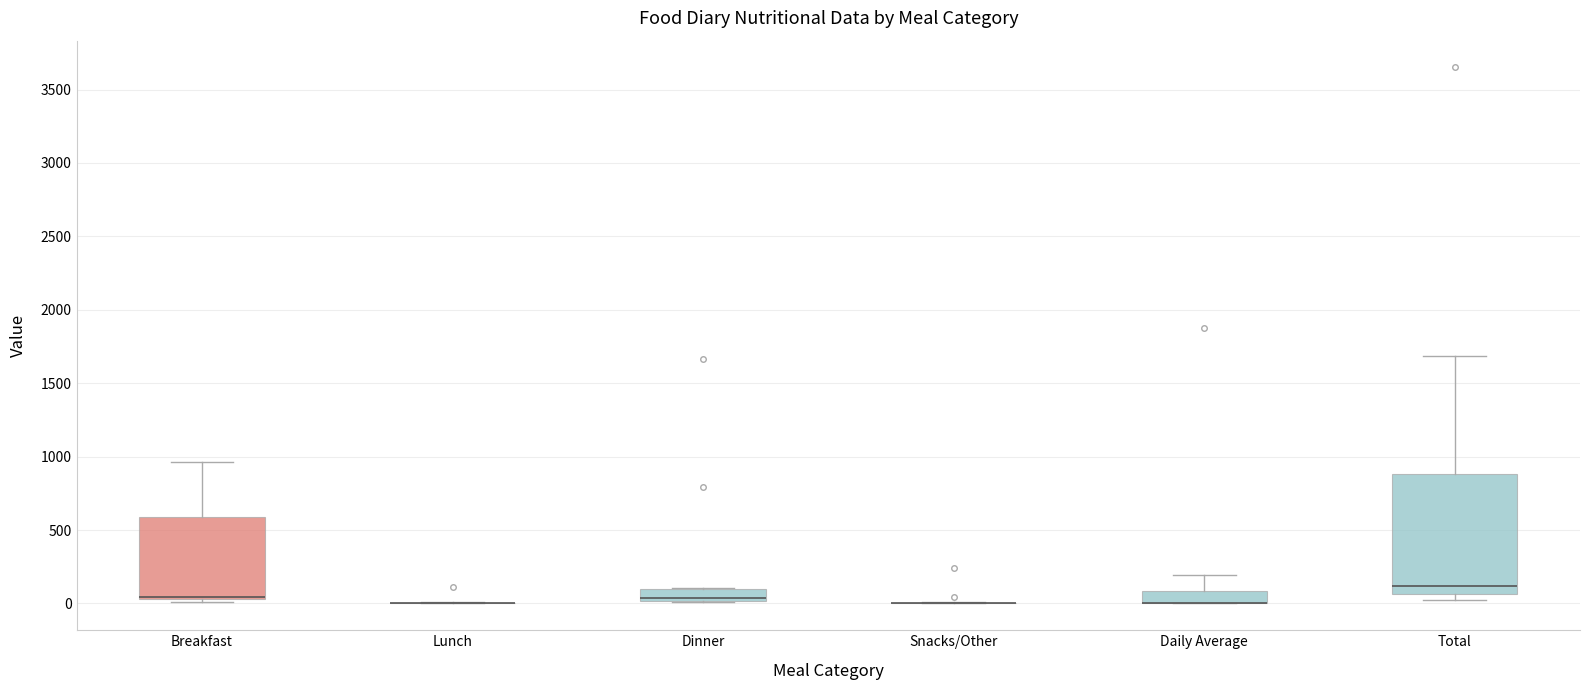

Reading left to right, read every box against the y-axis: the position of its median line, the range the box covers, and the ends of its whiskers. The values are not printed on the chart, so give them approximately, as read against the axis.

Breakfast: median 50 (drawn on the box's lower edge), box 50 to 600, whiskers 0 to 950
Lunch: box collapsed to a line at 0, whiskers 0 to 0
Dinner: median 50, box 0 to 100, whiskers 0 to 100
Snacks/Other: box collapsed to a line at 0, whiskers 0 to 0
Daily Average: median 0 (drawn on the box's lower edge), box 0 to 100, whiskers 0 to 200
Total: median 100, box 50 to 900, whiskers 0 to 1700